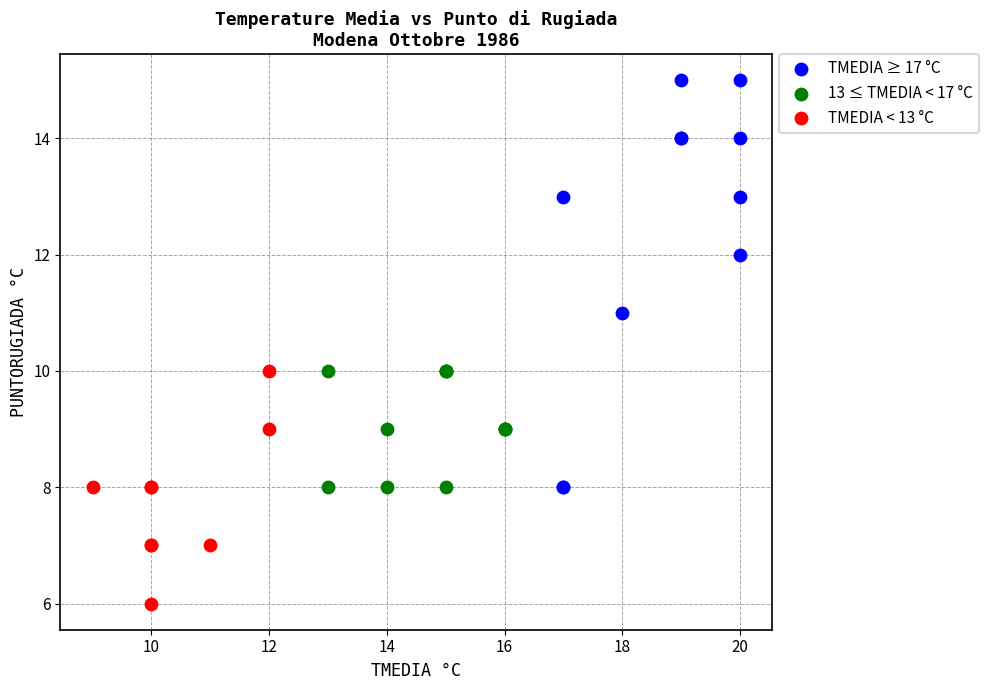

Which series has the widest spread of Y values?

TMEDIA ≥ 17 °C